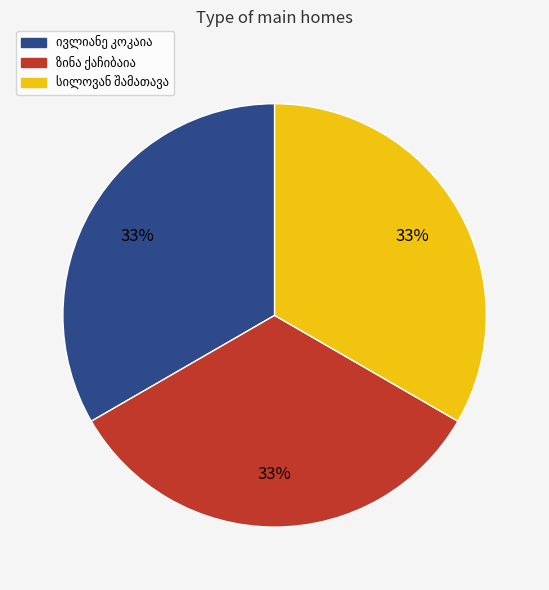

To the nearest percent, what is the average slice percentage?

33%